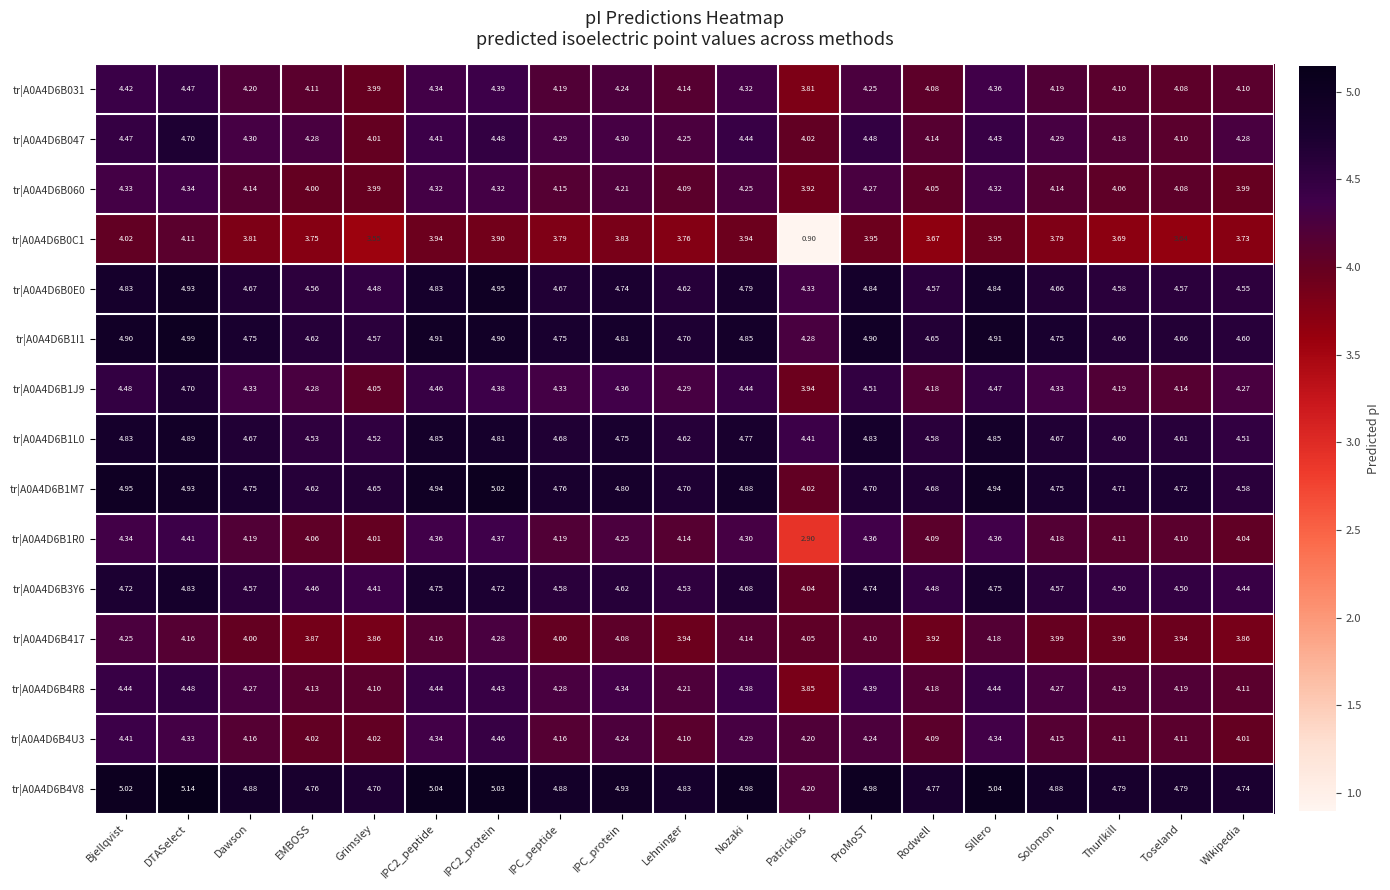

What is the difference between the highest and lowest values at Nozaki?

1.0